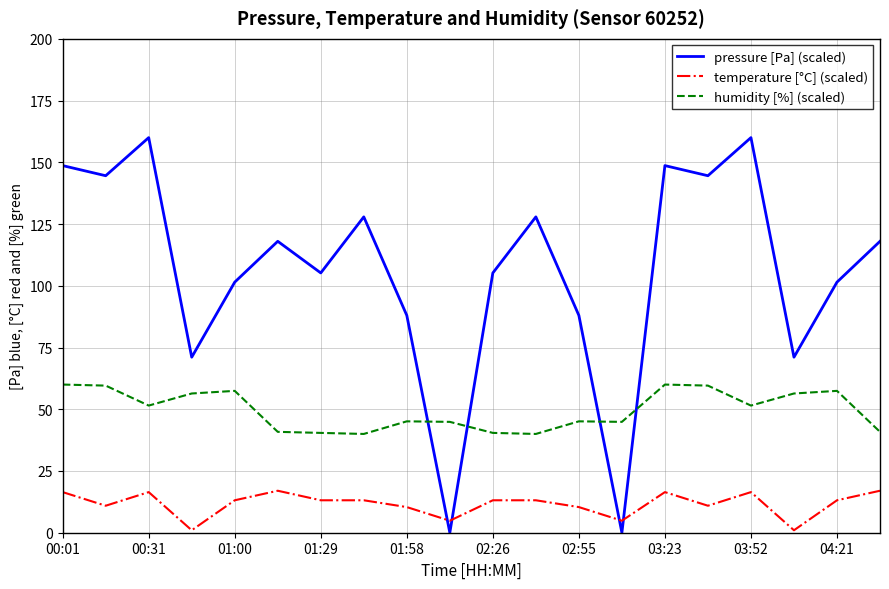

What is the difference between the maximum and minimum values in the temperature [°C] (scaled) series?

16.0